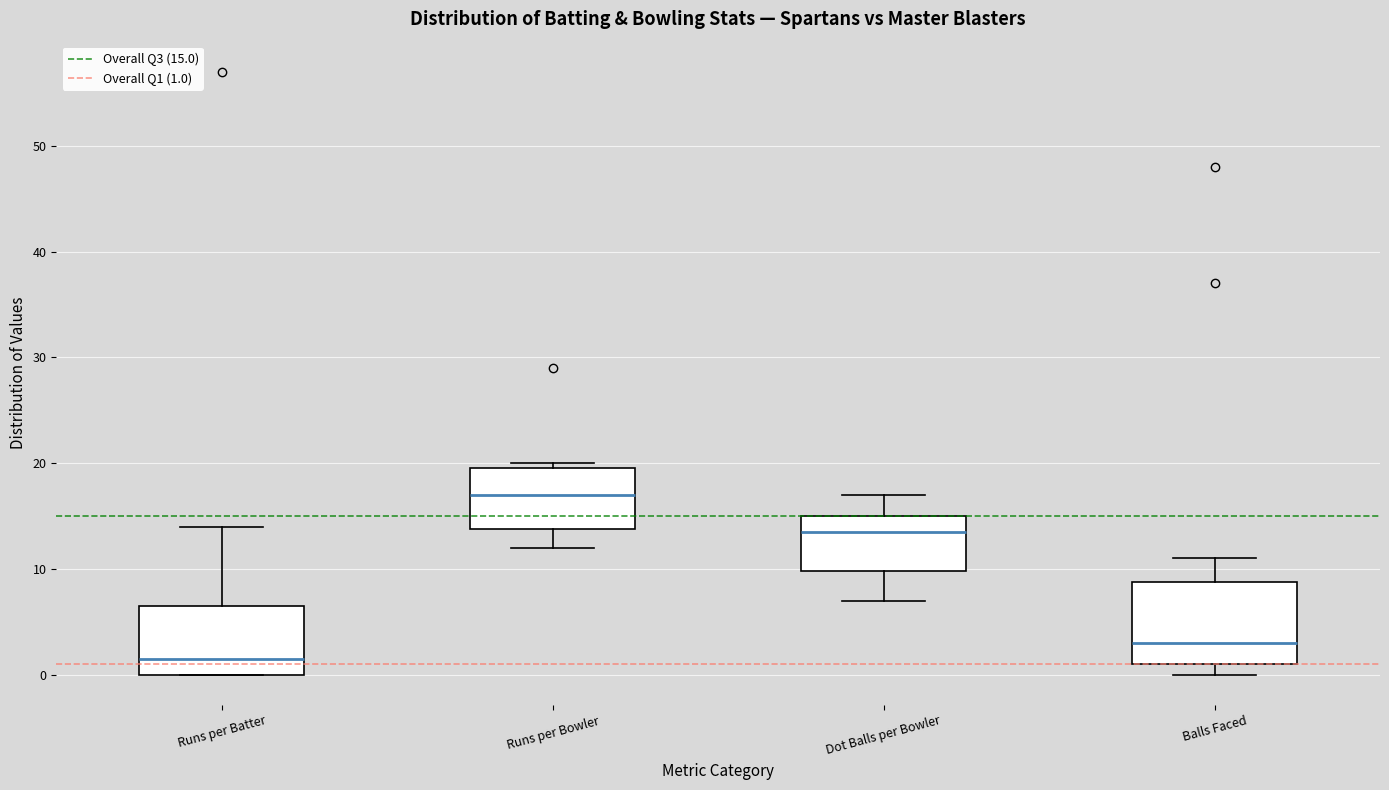

Reading left to right, read every box against the y-axis: the position of its median line, the range the box covers, and the ends of its whiskers. The values are not printed on the chart, so give them approximately, as read against the axis.

Runs per Batter: median 2, box 0 to 7, whiskers 0 to 14
Runs per Bowler: median 17, box 14 to 20, whiskers 12 to 20 (just above the box's upper edge)
Dot Balls per Bowler: median 14, box 10 to 15, whiskers 7 to 17
Balls Faced: median 3, box 1 to 9, whiskers 0 to 11